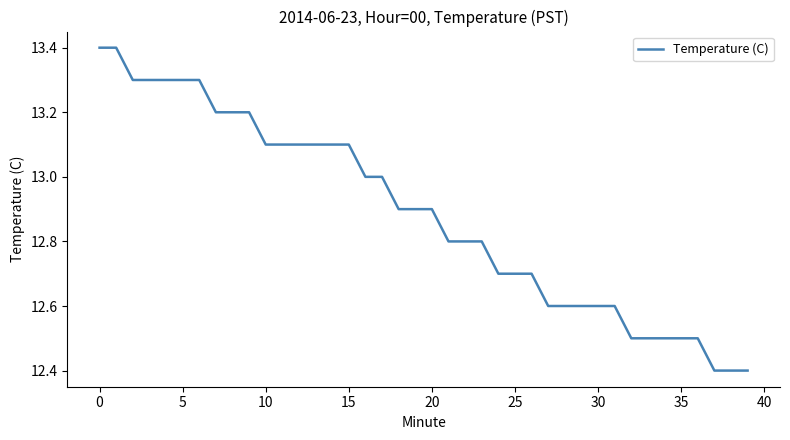

Does the chart display data point markers on the line(s)?

No